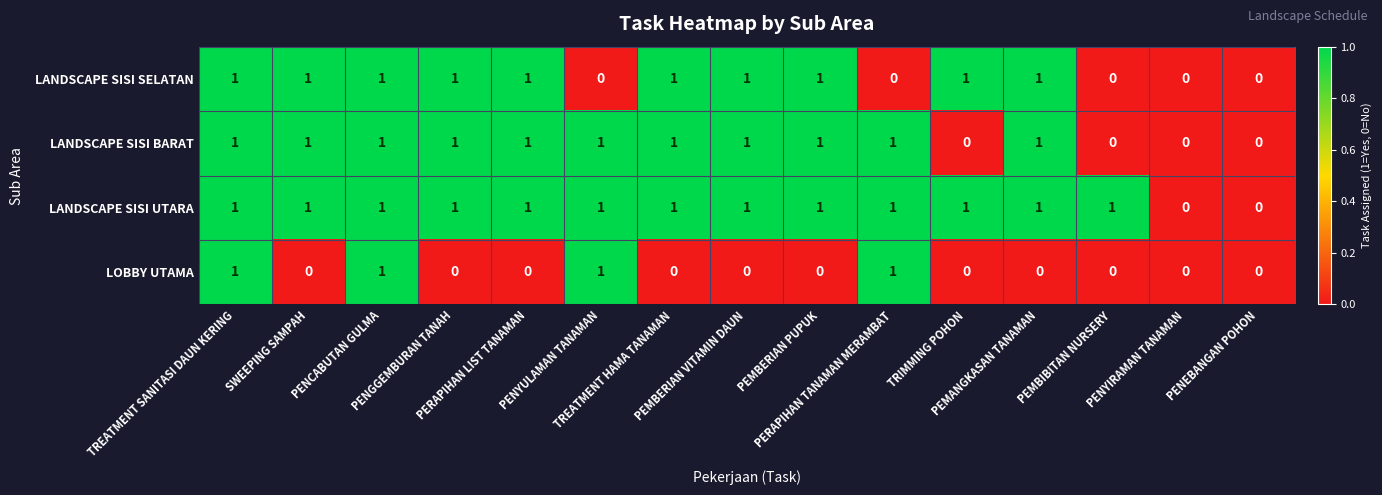

What is the sum of all LOBBY UTAMA values?

4